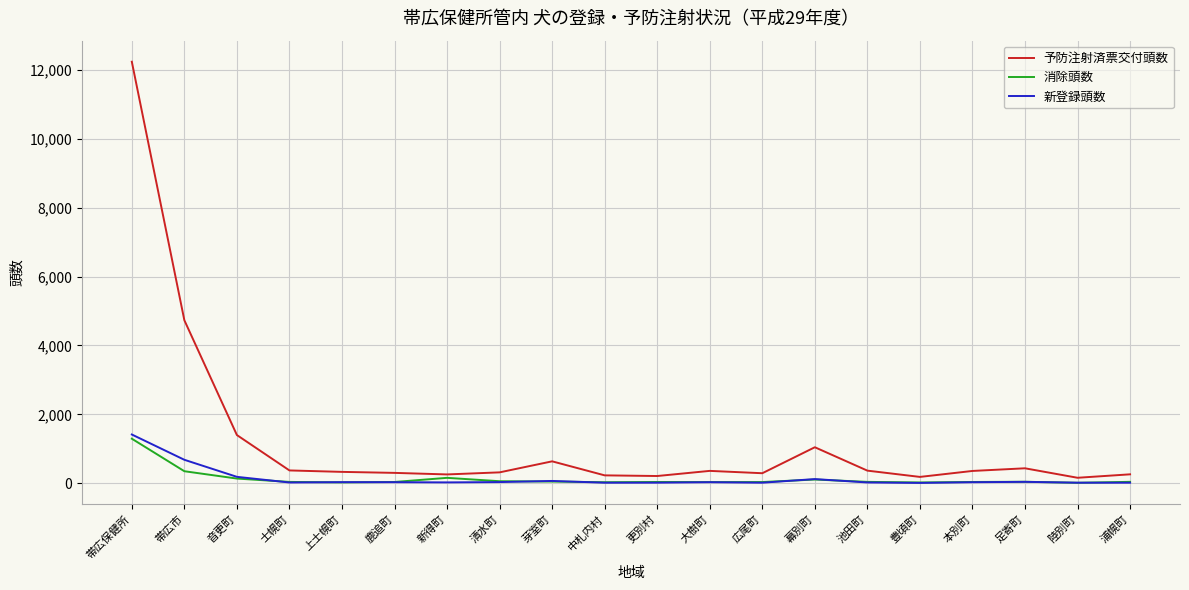

At which category does the chart reach its peak across all series?

帯広保健所